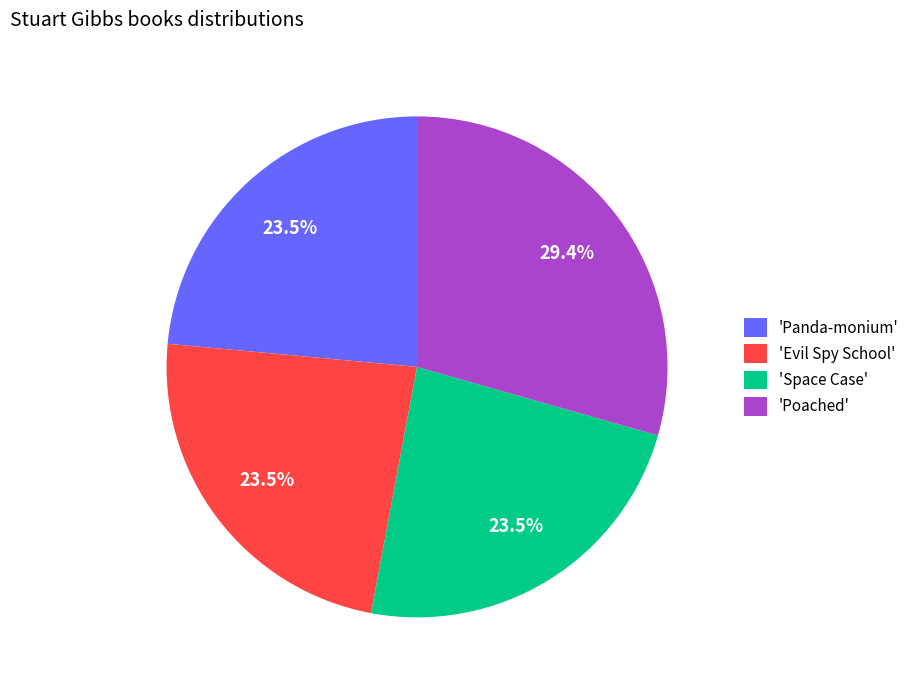

How much of the chart is everything except 'Evil Spy School'?

76.5%